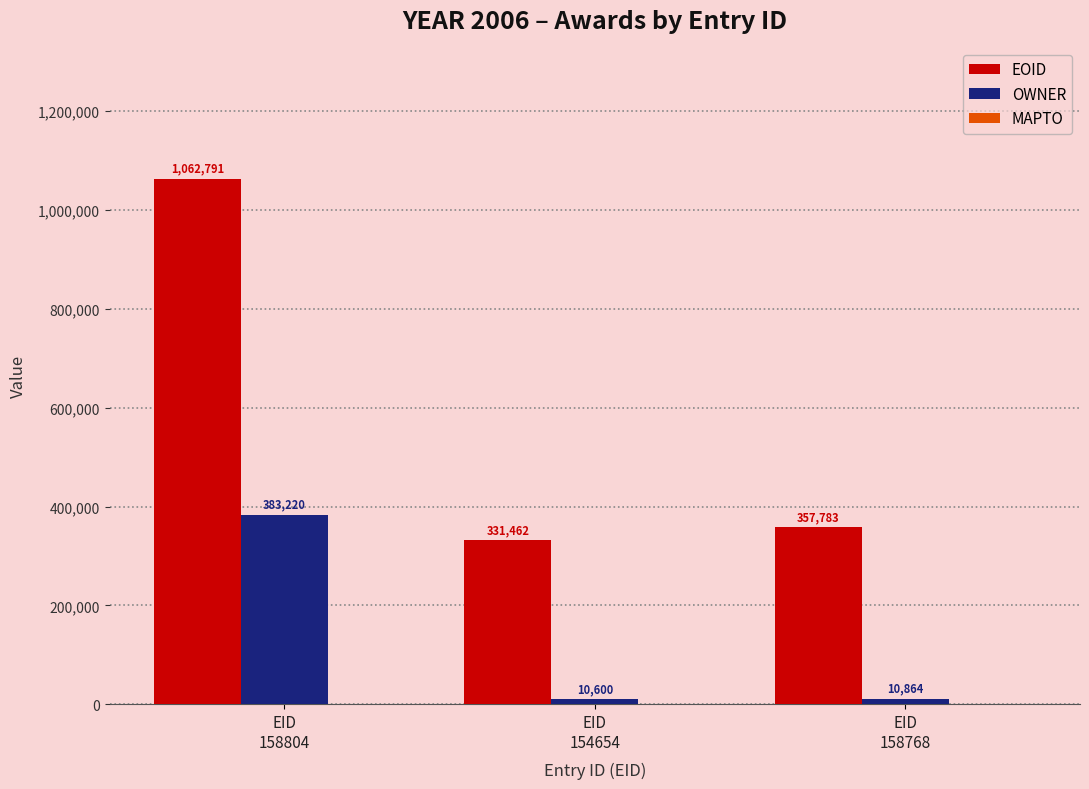

How many data points does each series have?

3